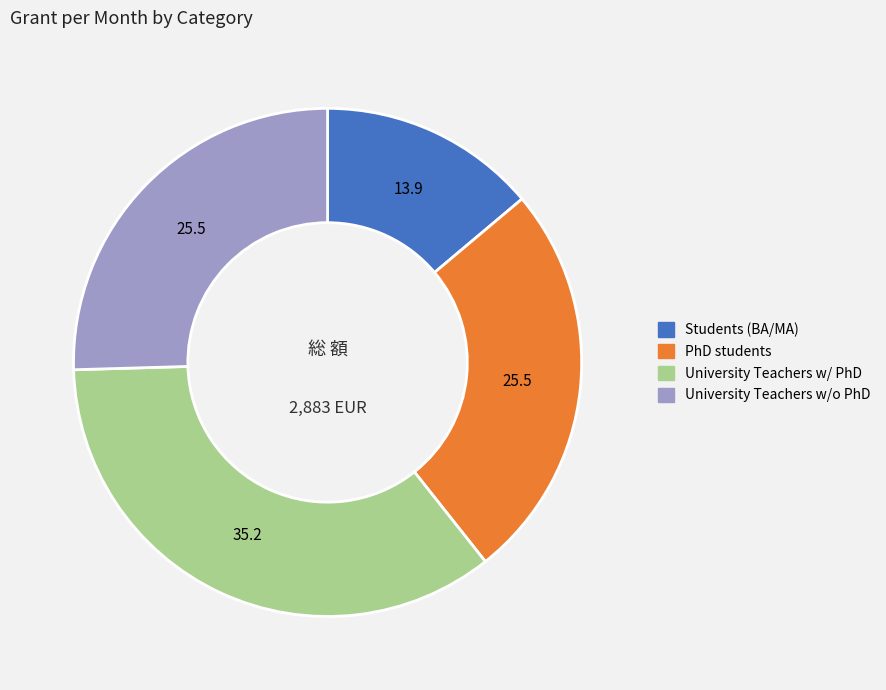

How many slices are in this pie chart?

4